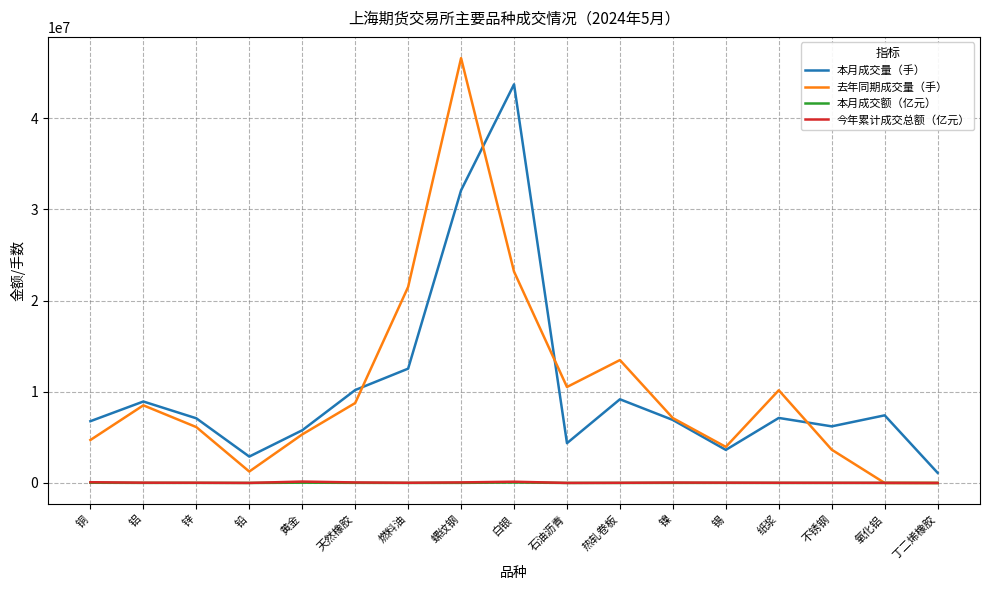

At which category is the sum across all series the highest?

螺纹钢